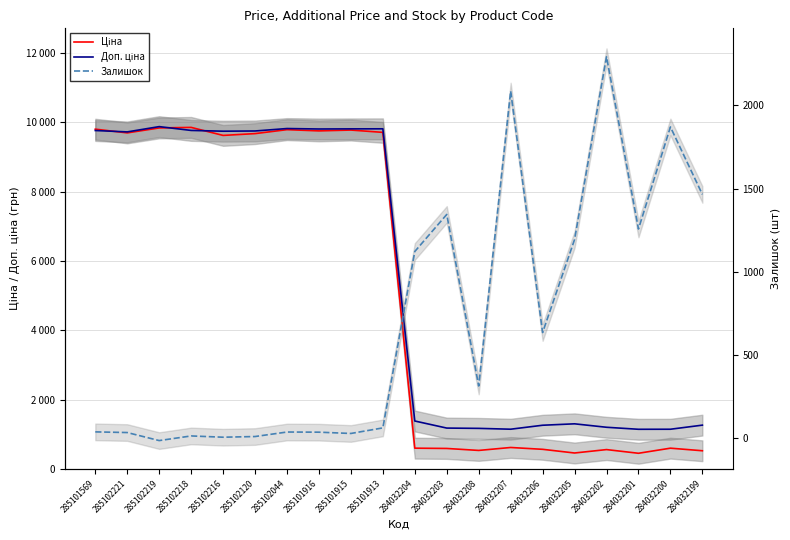

Between 285102218 and 284032203, which is larger?

285102218